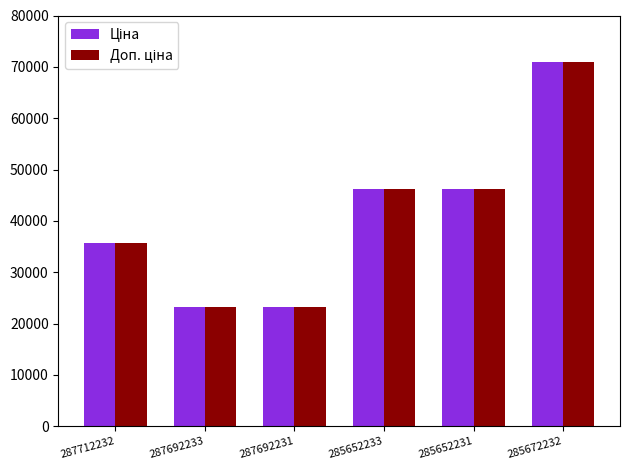

What is the label of the 3rd bar from the right?

285652233